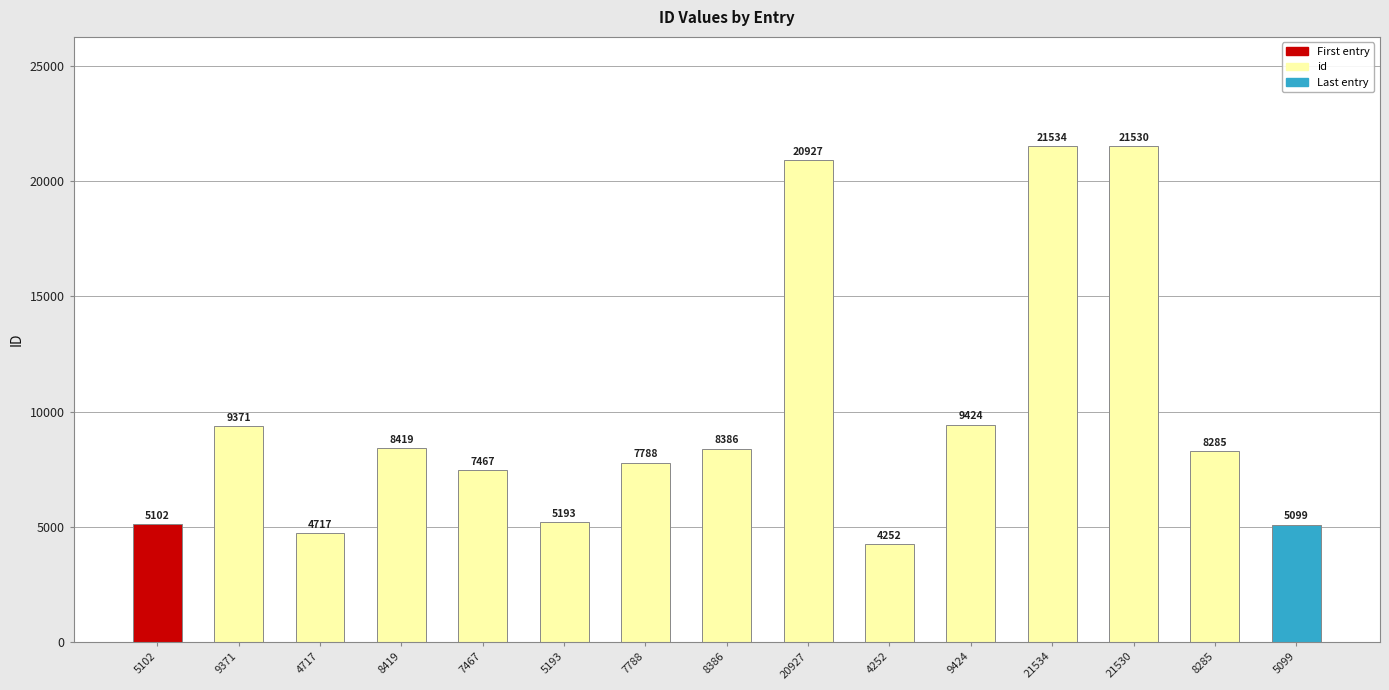

Reading left to right, what are all the values shown in this chart?

5102	9371	4717	8419	7467	5193	7788	8386	20927	4252	9424	21534	21530	8285	5099